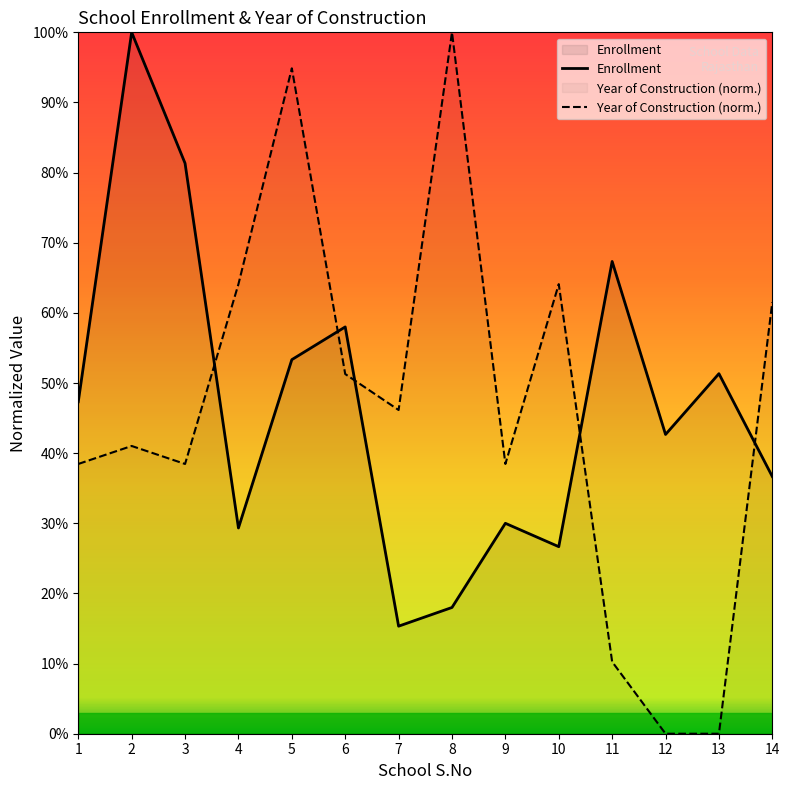

Which series has the largest total across all categories?

Enrollment